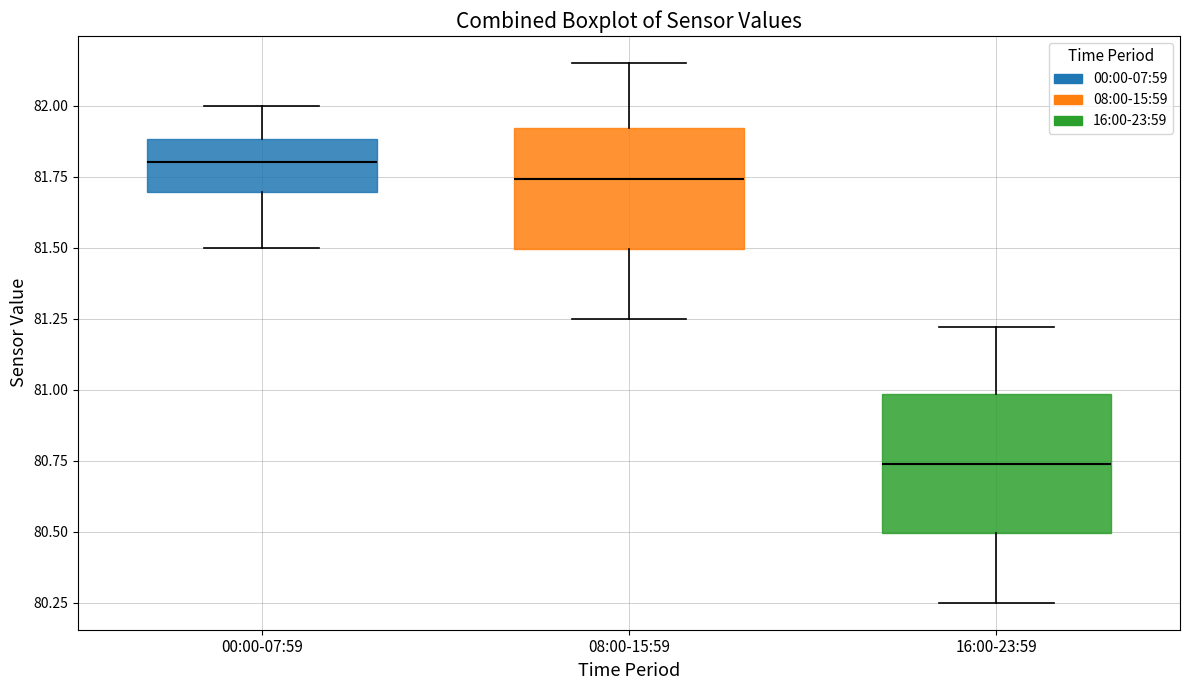

Reading left to right, read every box against the y-axis: the position of its median line, the range the box covers, and the ends of its whiskers. The values are not printed on the chart, so give them approximately, as read against the axis.

00:00-07:59: median 81.80, box 81.70 to 81.90, whiskers 81.50 to 82.00
08:00-15:59: median 81.75, box 81.50 to 81.90, whiskers 81.25 to 82.15
16:00-23:59: median 80.75, box 80.50 to 81.00, whiskers 80.25 to 81.20